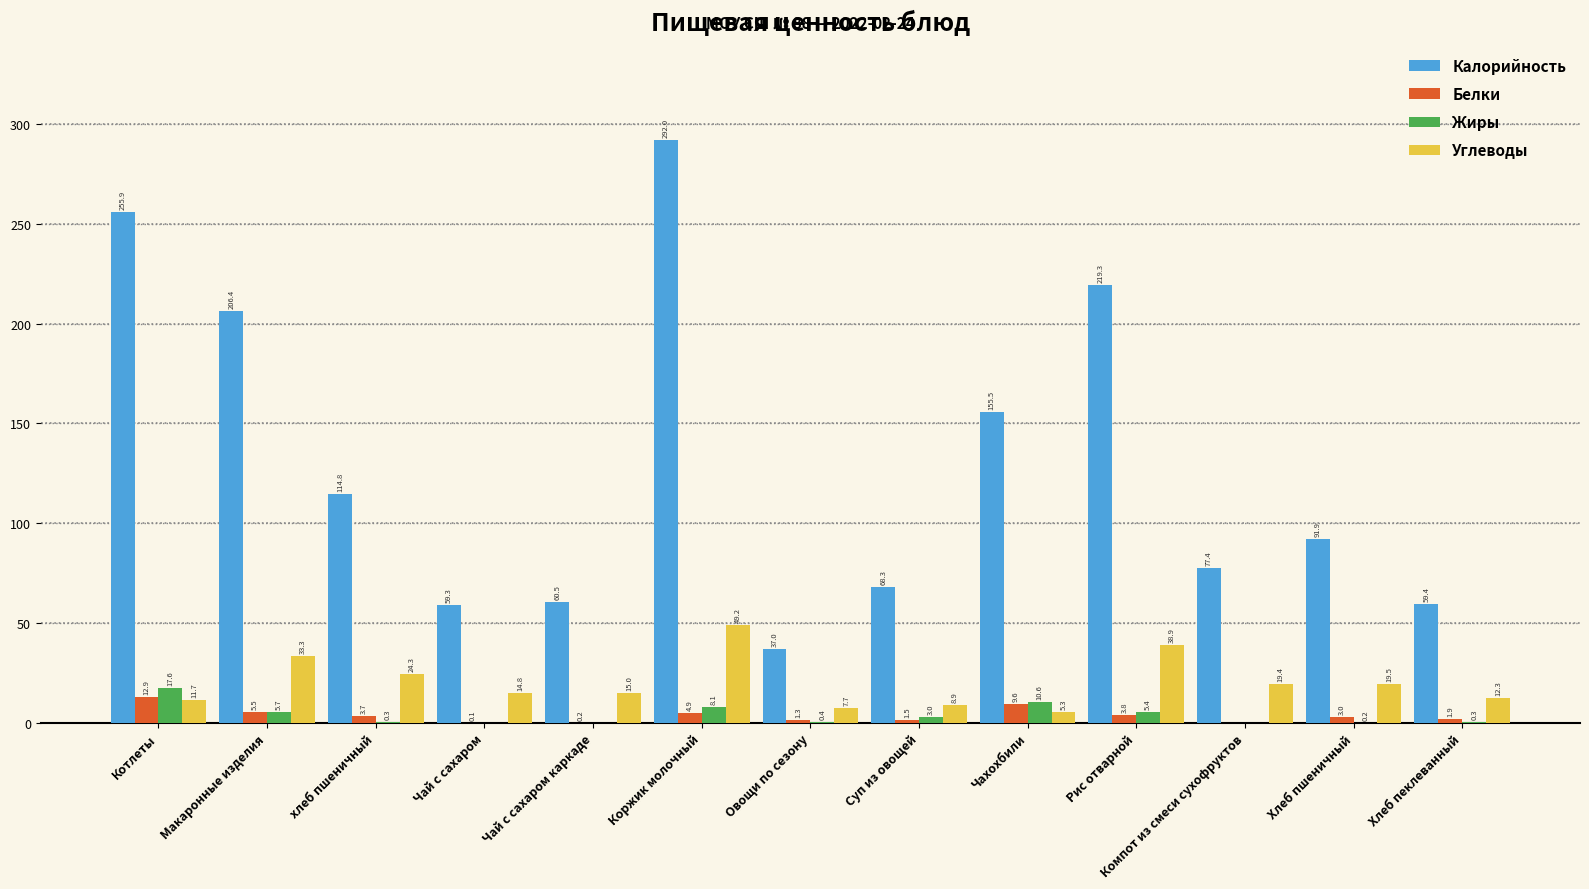

Is it true that Углеводы equals 15.0 at Чай с сахаром каркаде?

True